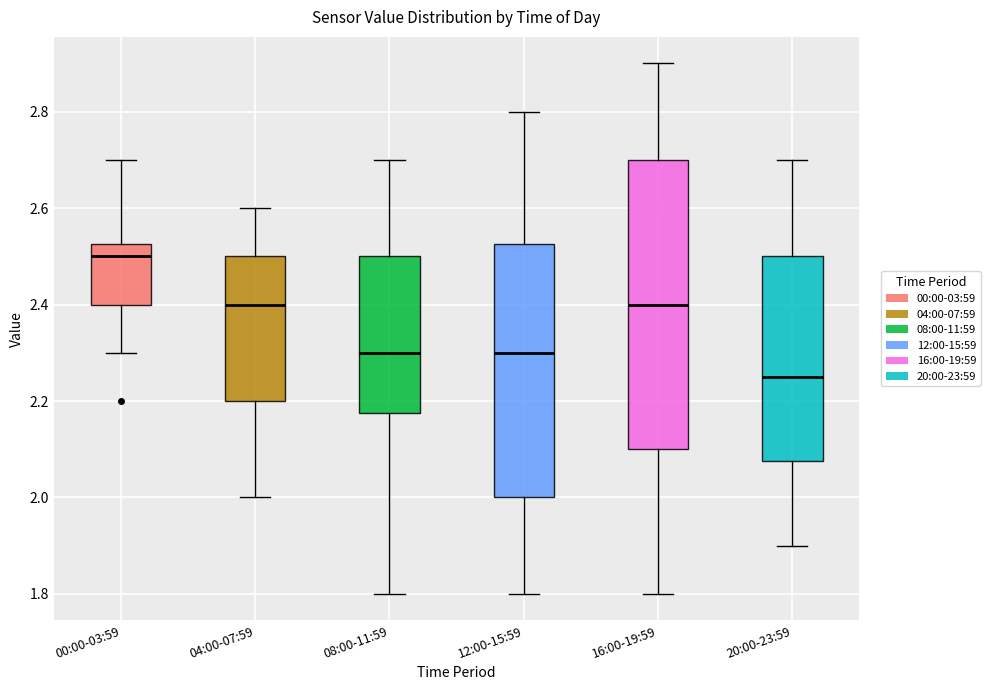

Reading left to right, transcribe this box plot: for each box, give where its median line is, the range the box spans, and where its two whiskers end, as read against the y-axis. The values are not printed on the chart, so give them approximately, as read against the axis.

00:00-03:59: median 2.50, box 2.40 to 2.52, whiskers 2.30 to 2.70
04:00-07:59: median 2.40, box 2.20 to 2.50, whiskers 2.00 to 2.60
08:00-11:59: median 2.30, box 2.18 to 2.50, whiskers 1.80 to 2.70
12:00-15:59: median 2.30, box 2.00 to 2.52, whiskers 1.80 to 2.80
16:00-19:59: median 2.40, box 2.10 to 2.70, whiskers 1.80 to 2.90
20:00-23:59: median 2.26, box 2.08 to 2.50, whiskers 1.90 to 2.70